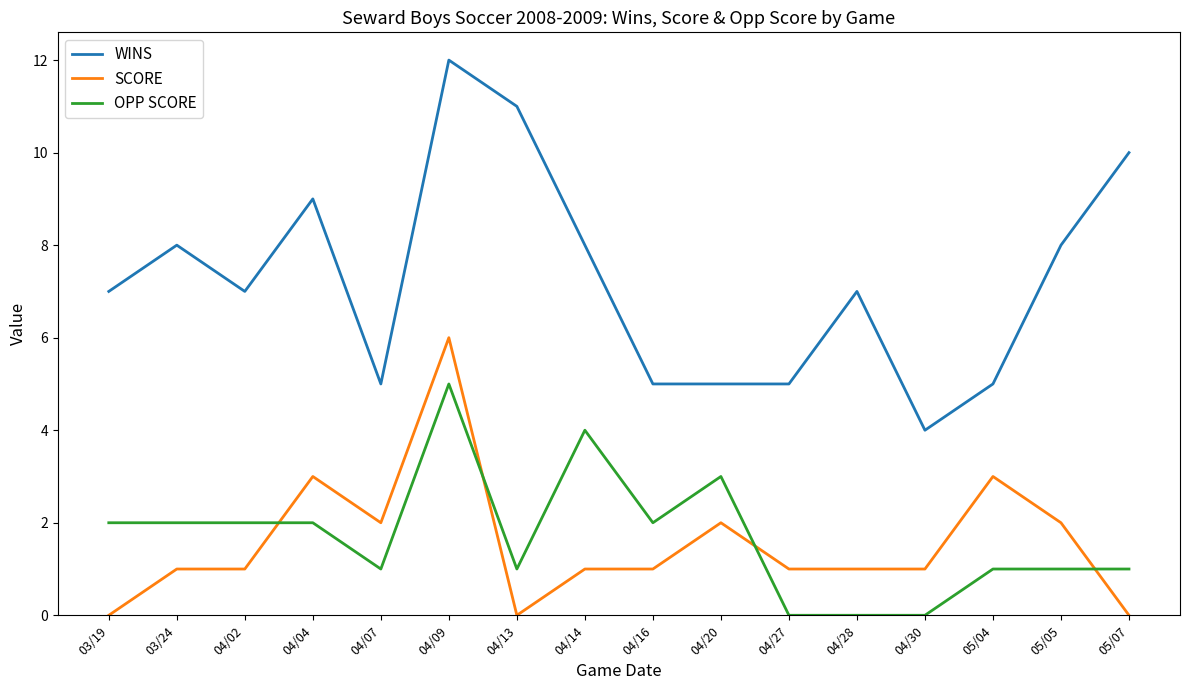

What is the maximum value shown in the chart?

12